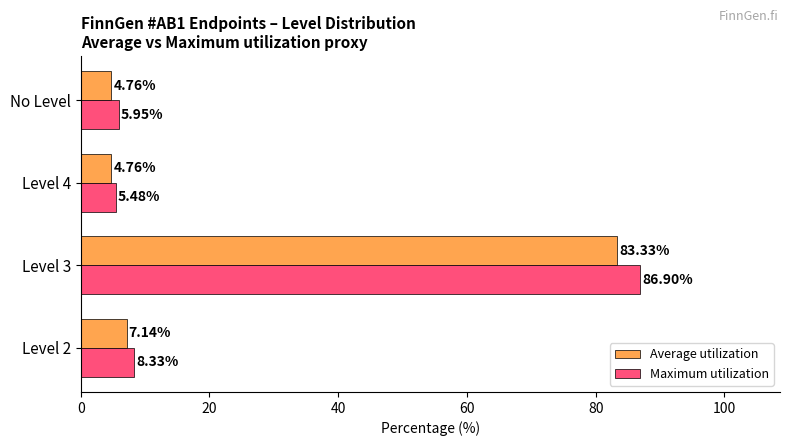

Which series has the largest range (max minus min)?

Maximum utilization